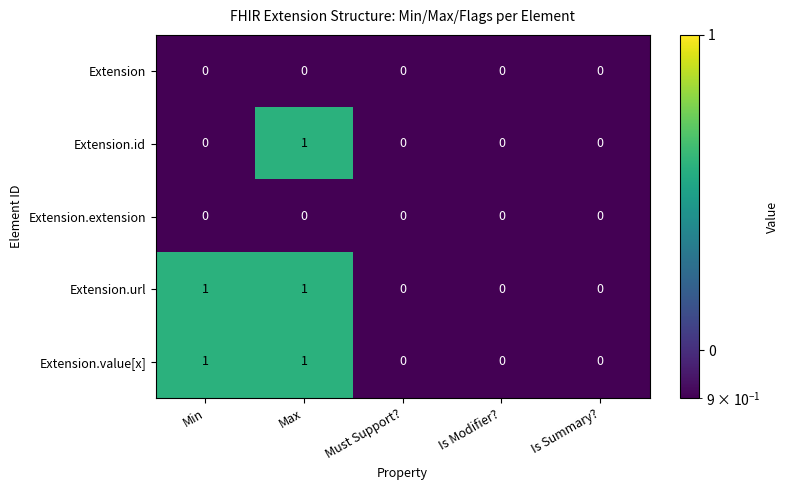

At which category is the sum across all series the highest?

Max